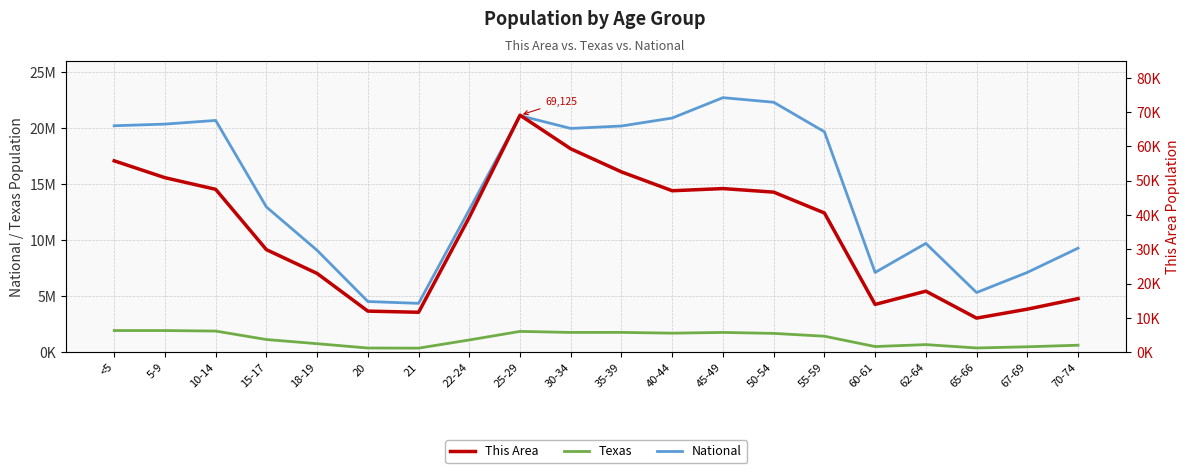

How many lines are shown in the chart?

3